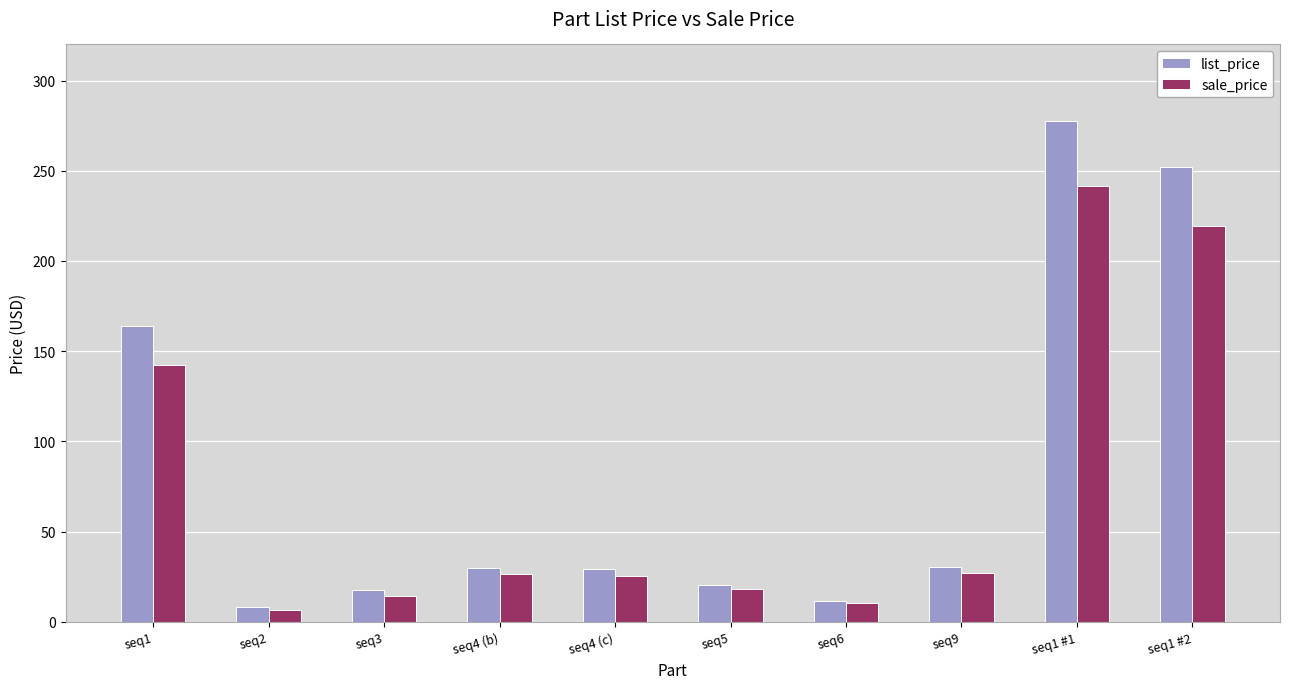

Is it true that list_price equals 30.5 at seq9?

True